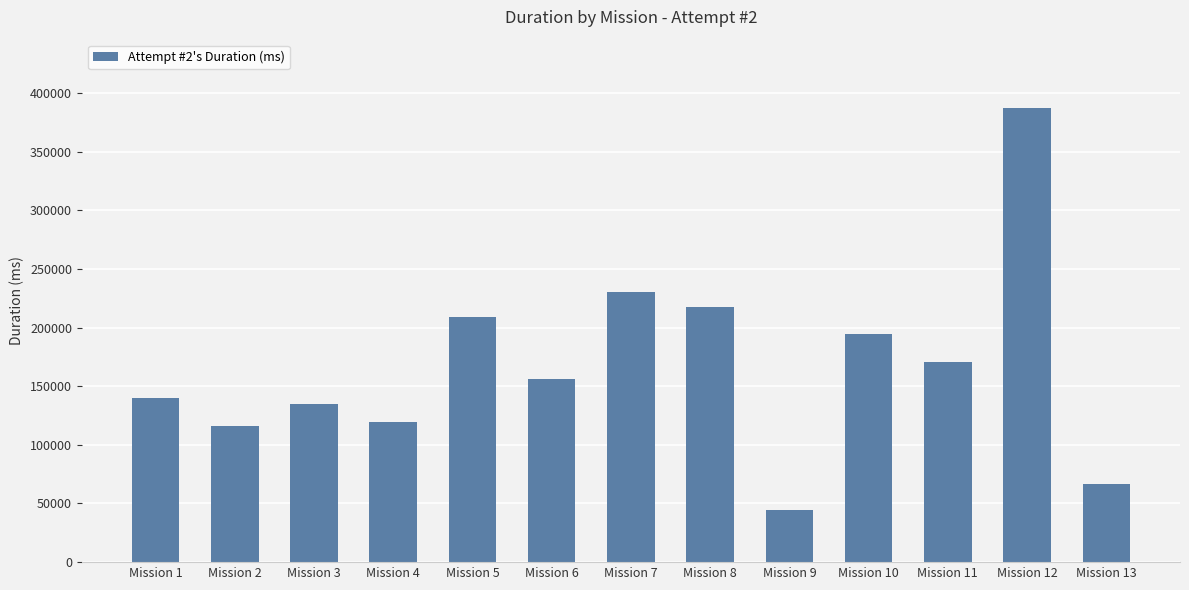

What is the value of the 3rd bar from the left?

134910